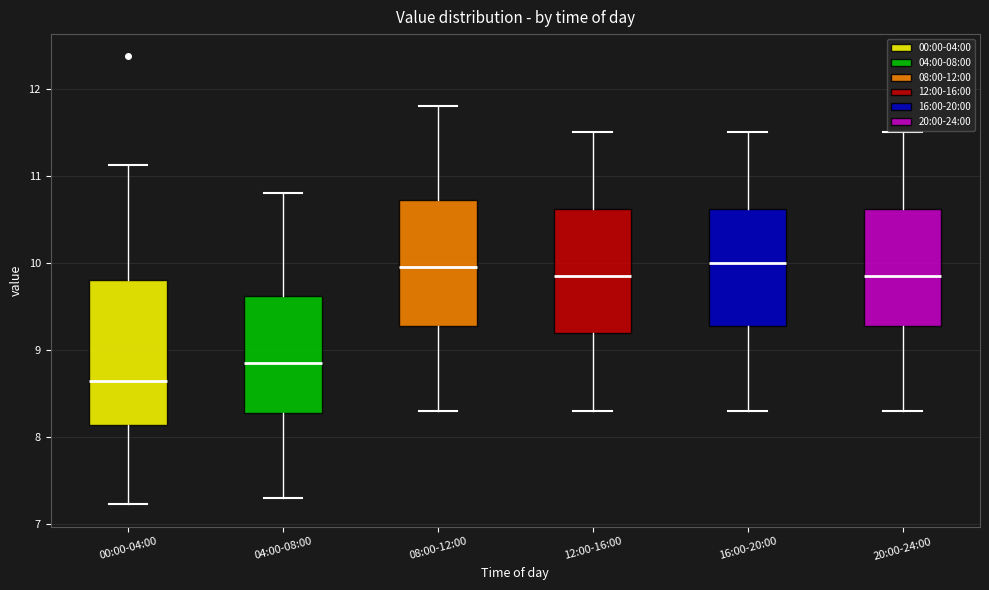

Where does the median line of the box for 04:00-08:00 sit on the y-axis? The values are not printed on the chart, so give them approximately, as read against the axis.

8.9